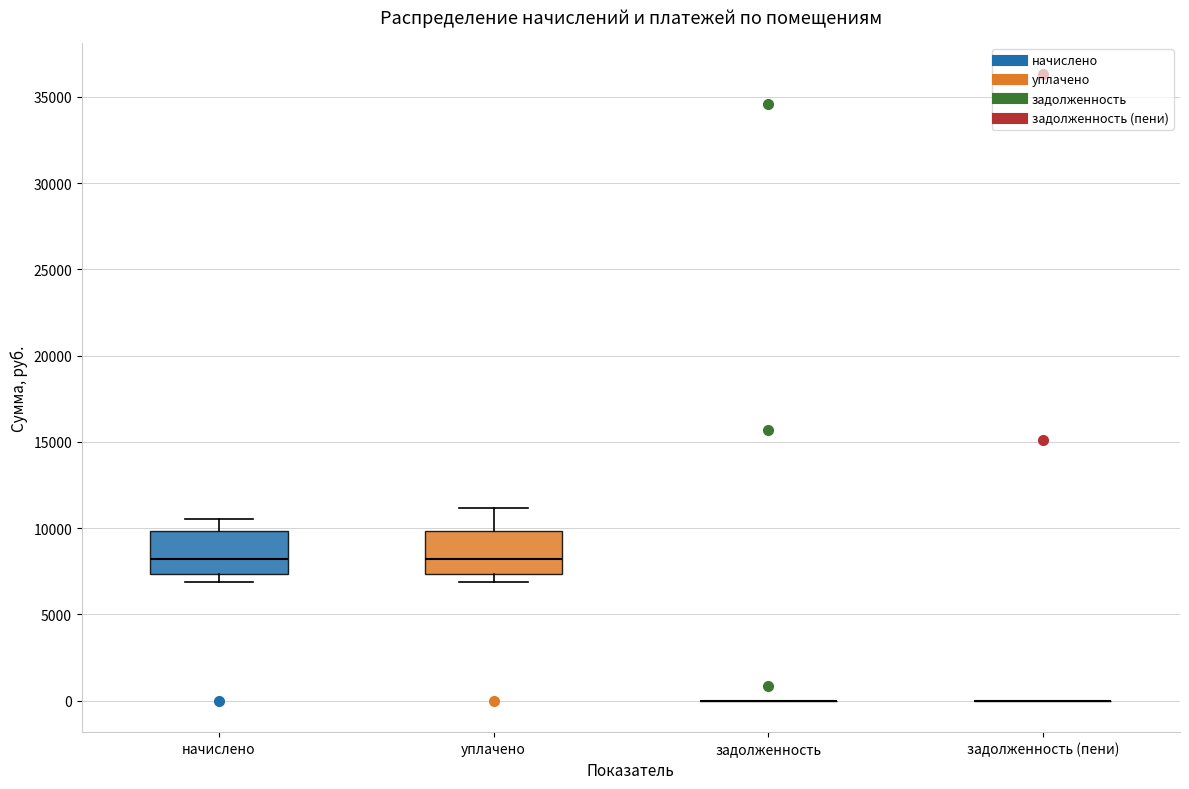

Reading left to right, read every box against the y-axis: the position of its median line, the range the box covers, and the ends of its whiskers. The values are not printed on the chart, so give them approximately, as read against the axis.

начислено: median 8000, box 7500 to 10000, whiskers 7000 to 10500
уплачено: median 8000, box 7500 to 10000, whiskers 7000 to 11000
задолженность: box collapsed to a line at 0, whiskers 0 to 0
задолженность (пени): box collapsed to a line at 0, whiskers 0 to 0